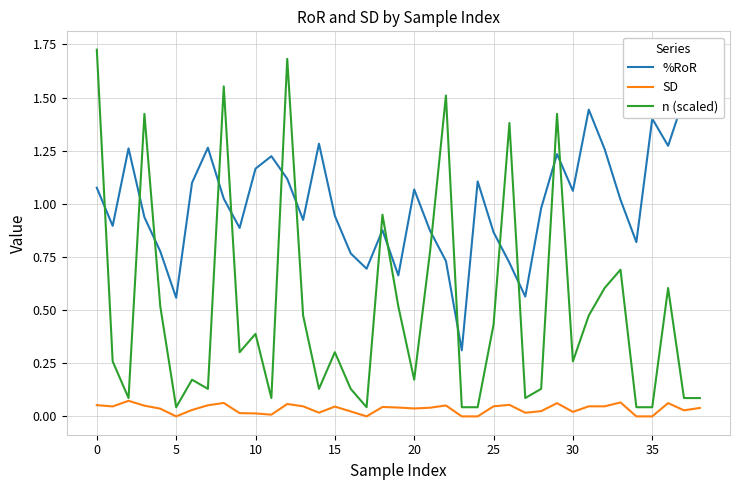

Reading right to left, what are all the values shown in this chart?

%RoR: 1.7	1.5	1.3	1.4	0.8	1.0	1.3	1.4	1.1	1.2	1.0	0.6	0.7	0.9	1.1	0.3	0.7	0.9	1.1	0.7	0.9	0.7	0.8	0.9	1.3	0.9	1.1	1.2	1.2	0.9	1.0	1.3	1.1	0.6	0.8	0.9	1.3	0.9	1.1
SD: 0.0	0.0	0.1	0.0	0.0	0.1	0.0	0.0	0.0	0.1	0.0	0.0	0.1	0.0	0.0	0.0	0.1	0.0	0.0	0.0	0.0	0.0	0.0	0.0	0.0	0.0	0.1	0.0	0.0	0.0	0.1	0.1	0.0	0.0	0.0	0.1	0.1	0.0	0.1
n (scaled): 0.1	0.1	0.6	0.0	0.0	0.7	0.6	0.5	0.3	1.4	0.1	0.1	1.4	0.4	0.0	0.0	1.5	0.8	0.2	0.5	0.9	0.0	0.1	0.3	0.1	0.5	1.7	0.1	0.4	0.3	1.6	0.1	0.2	0.0	0.5	1.4	0.1	0.3	1.7